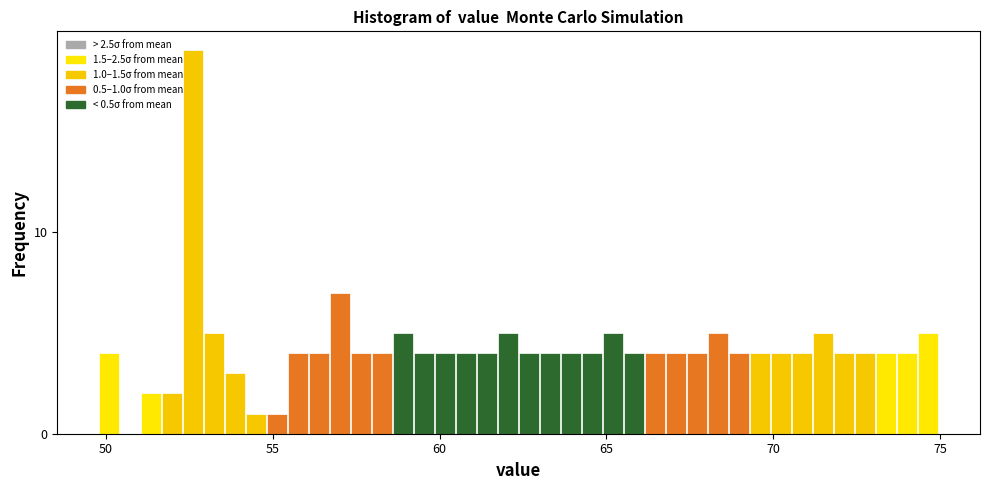

Around what value on the x-axis is the tallest bar? Give the approximate position of its centre, as read against the axis.

52.5